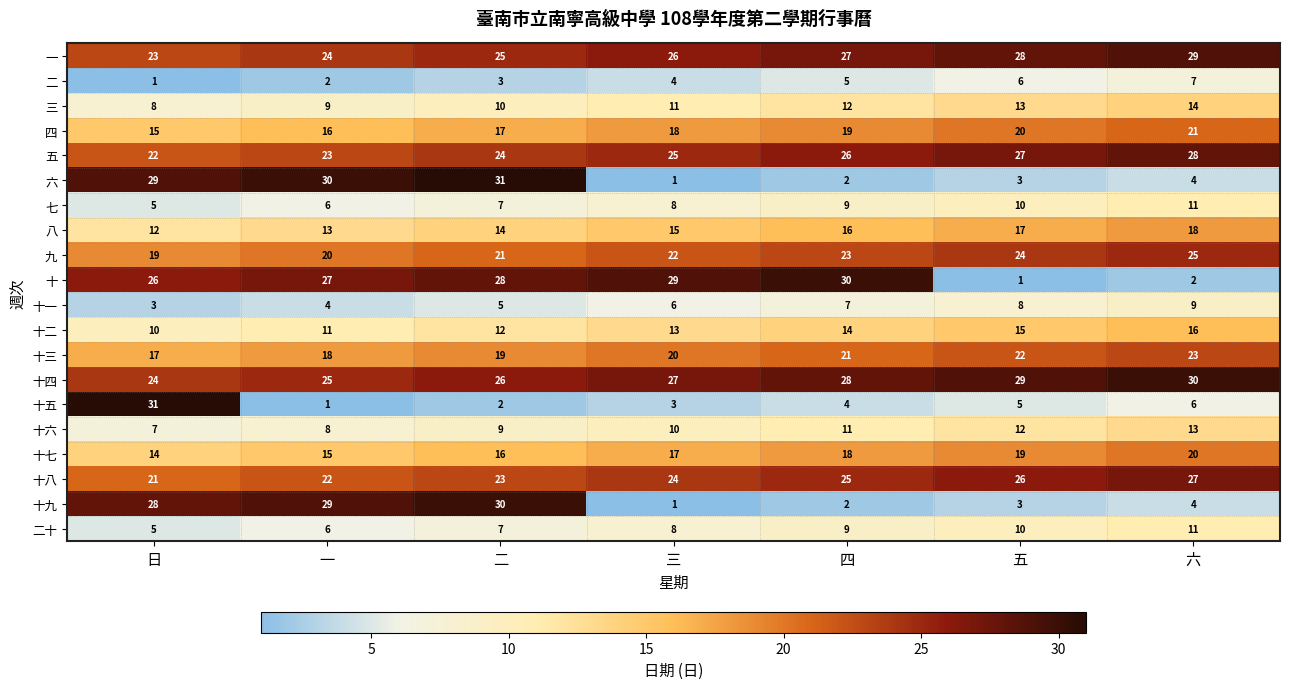

What is the difference between the maximum and minimum values in the 七 series?

6